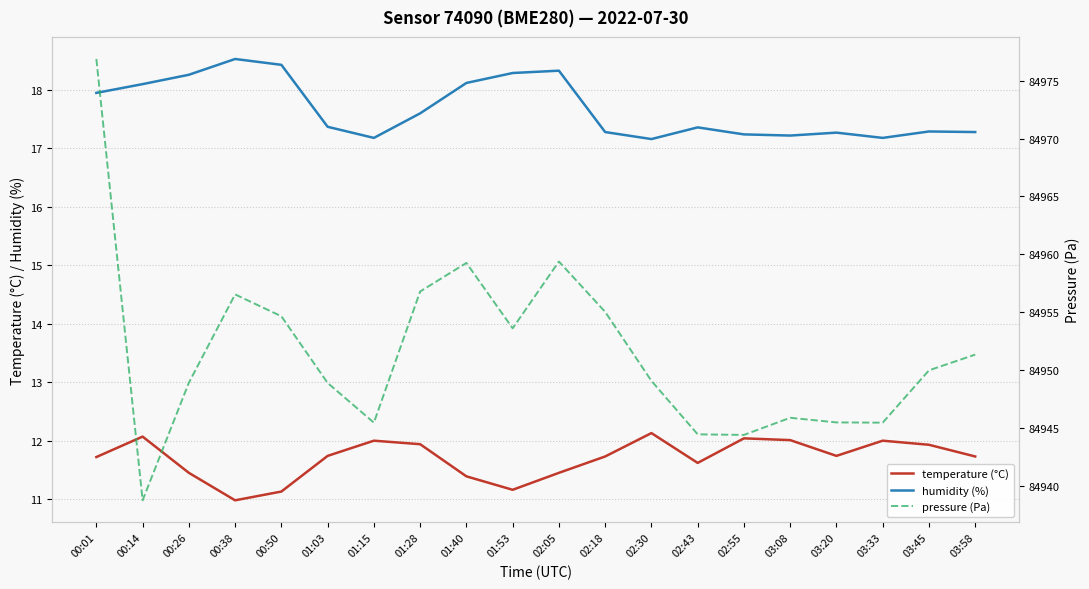

What is the difference between the maximum and minimum values in the humidity (%) series?

1.4